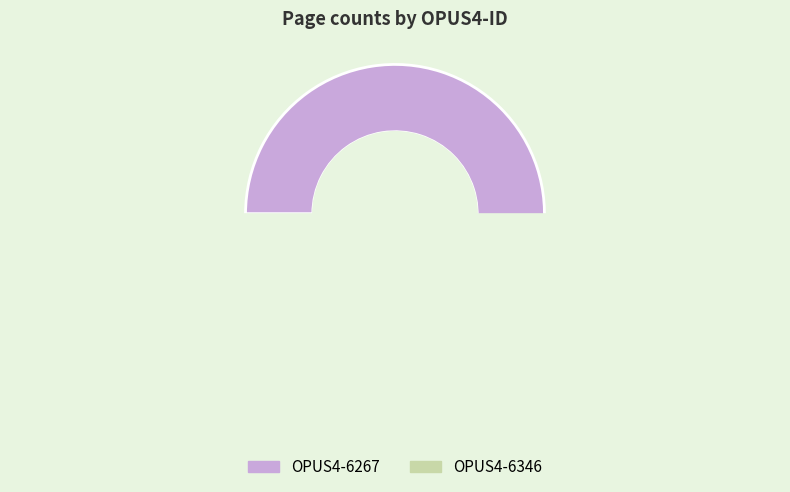

Which slice is the smallest?

OPUS4-6346